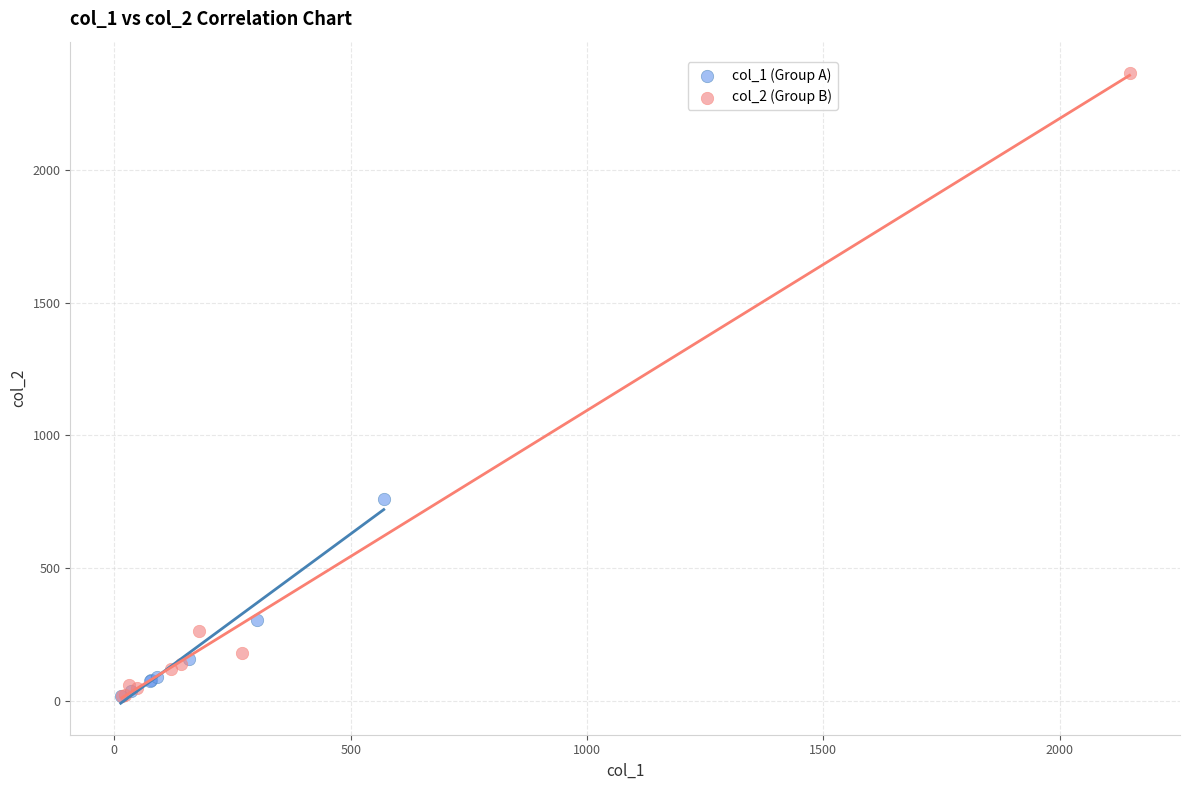

Which series contains the highest Y value?

col_2 (Group B)